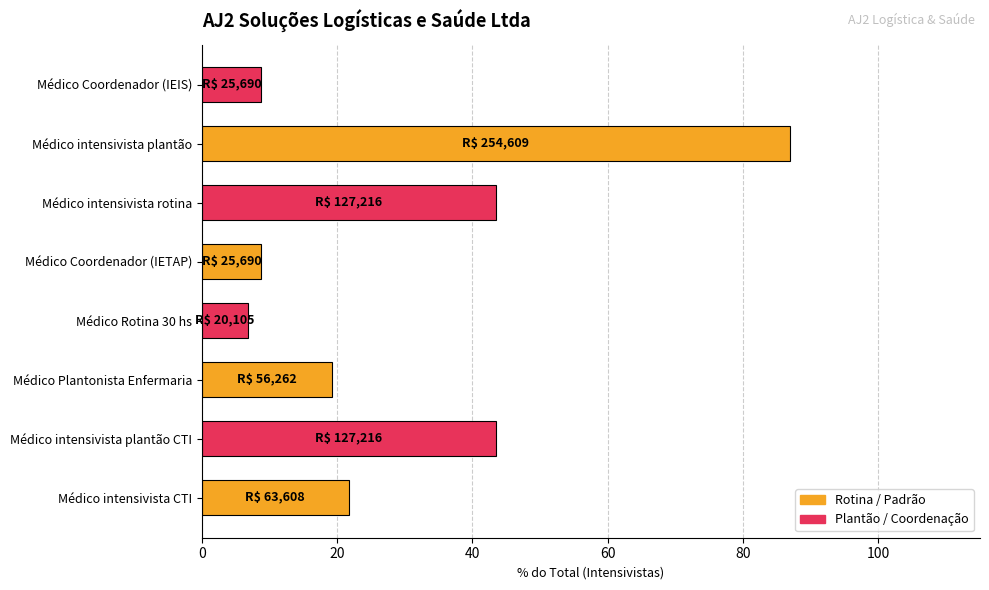

Which label corresponds to the largest value in the chart?

Médico intensivista plantão